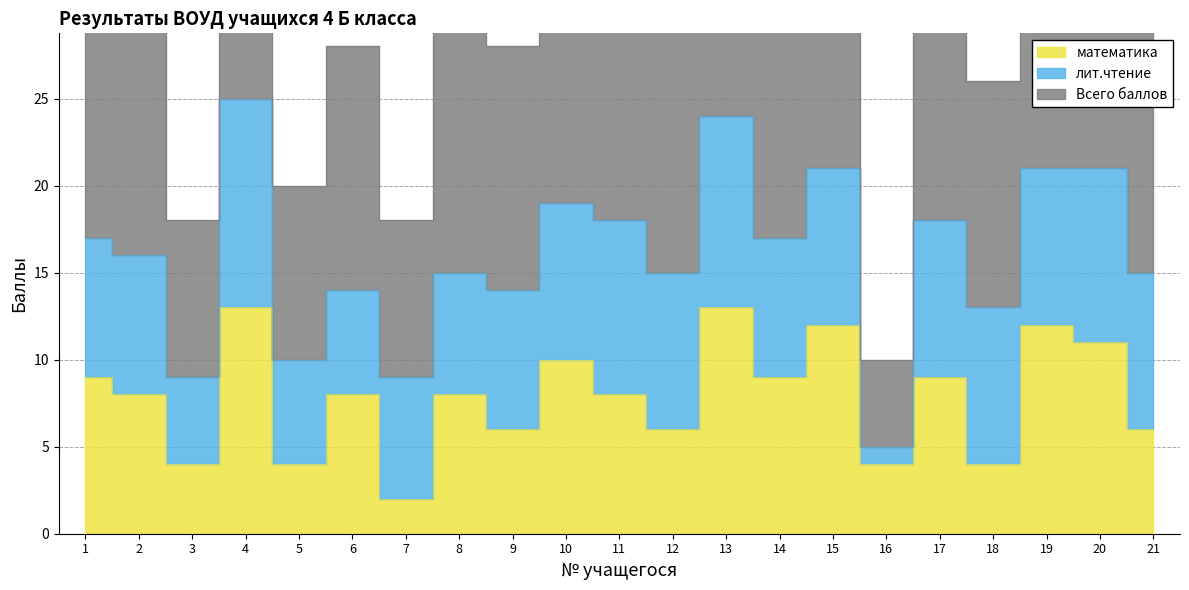

True or false: математика and Всего баллов cross at least once.

False